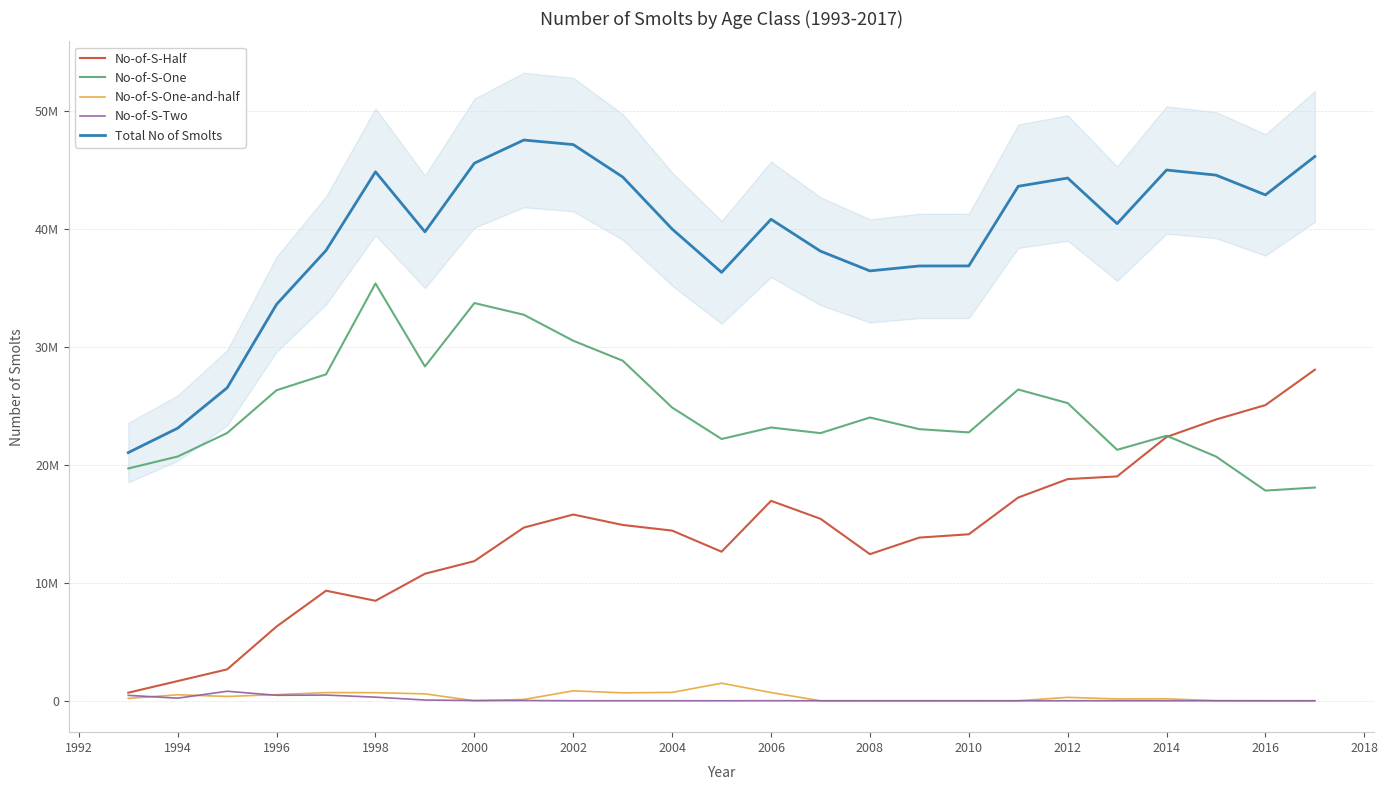

How many positive values does the No-of-S-Two series have?

11